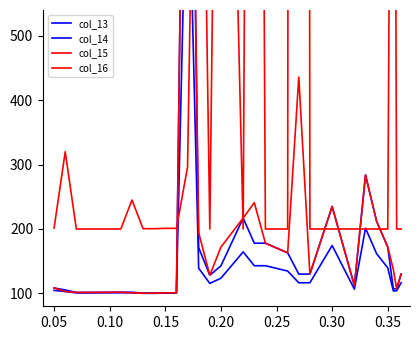

Which series has the largest total across all categories?

col_16